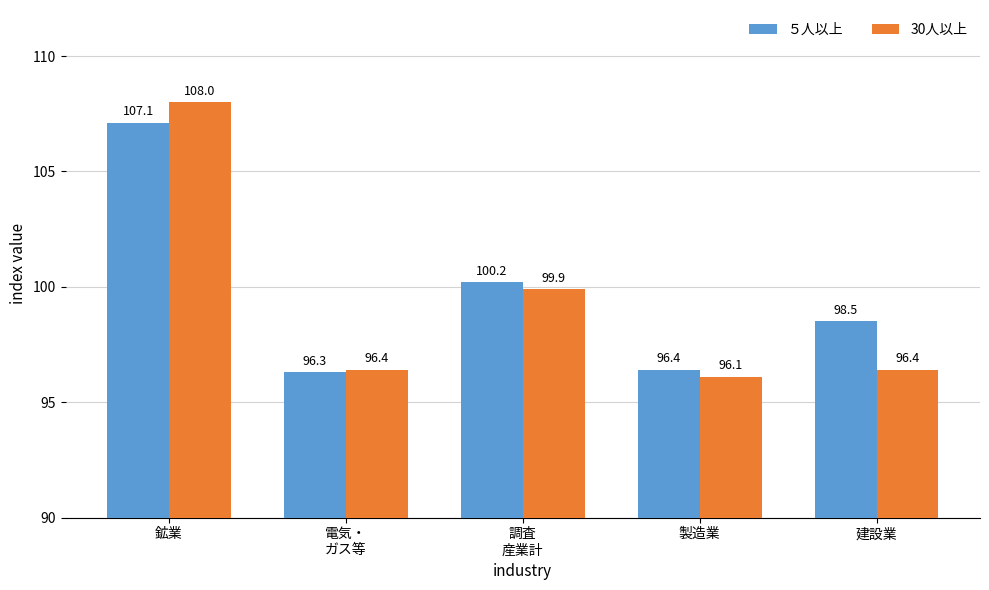

What is the difference between the maximum and minimum values in the 30人以上 series?

11.9